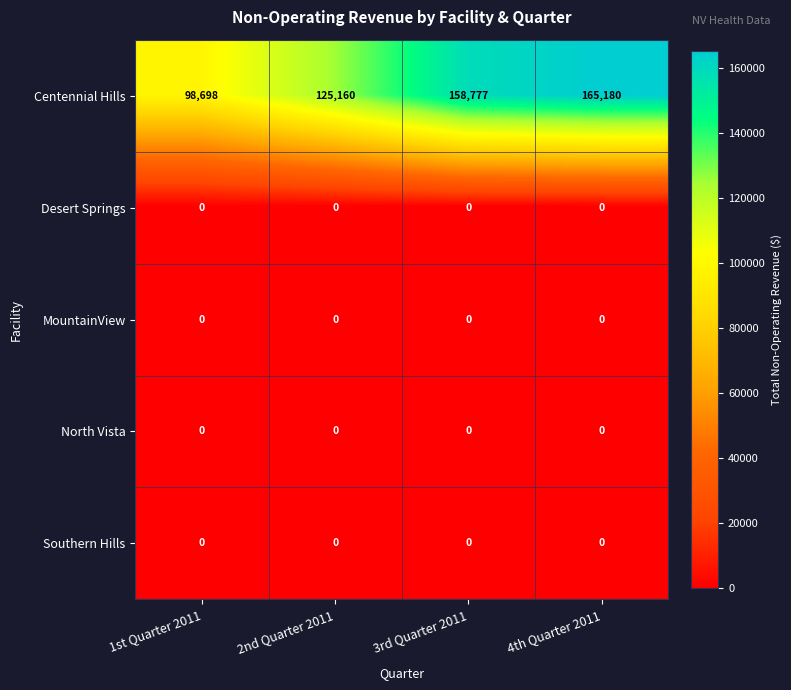

What is the sum of the Centennial Hills values at 3rd Quarter 2011 and 1st Quarter 2011?

257475